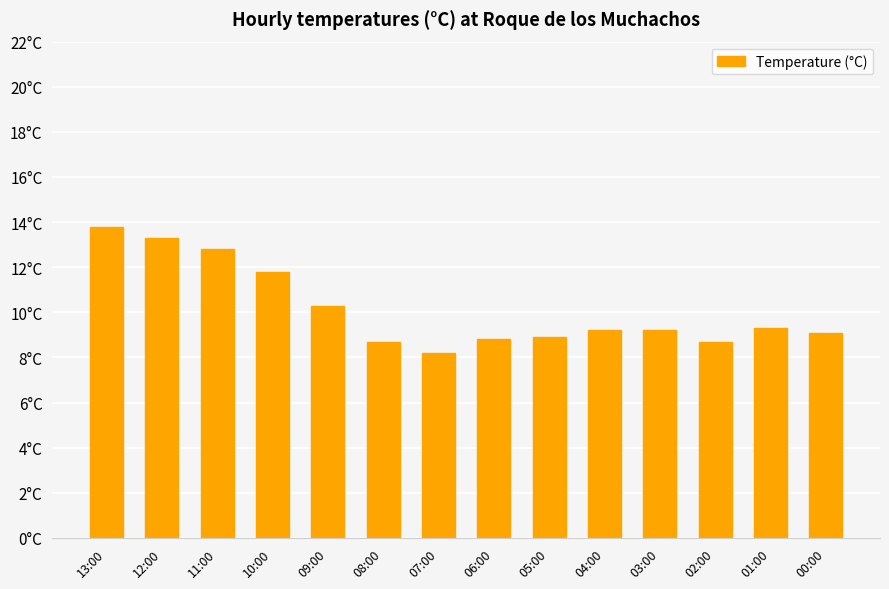

At which label does the data first exceed 9?

13:00